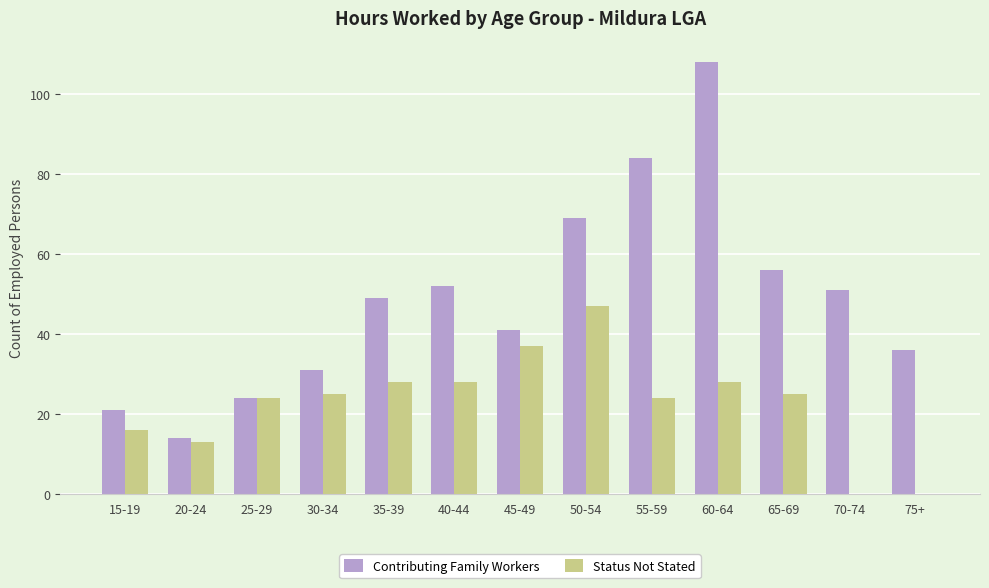

What is the sum of all Status Not Stated values?

295